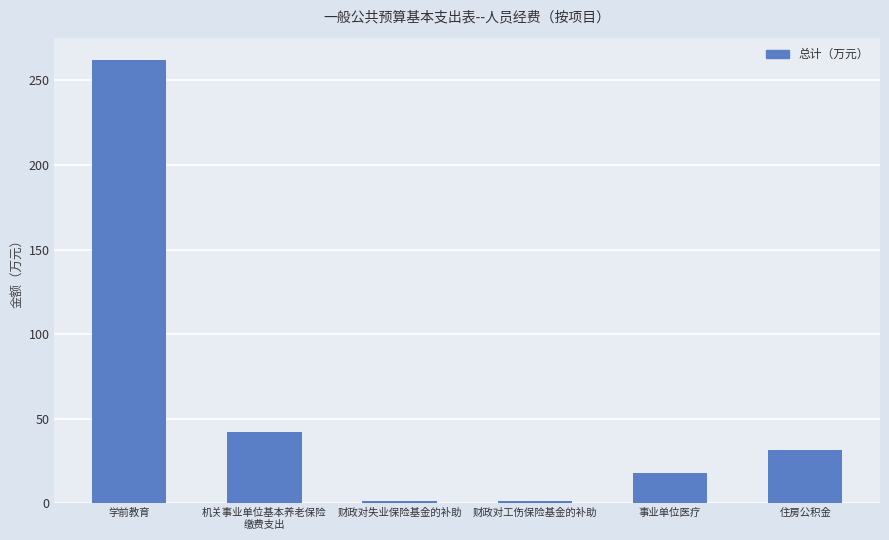

Are the bars grouped side by side (vs. stacked)?

No